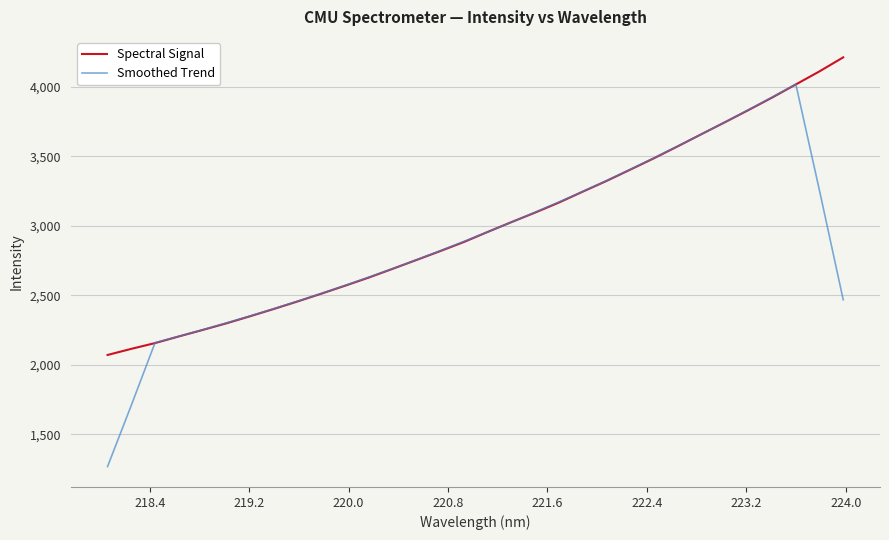

Which series has the widest spread of values?

Smoothed Trend